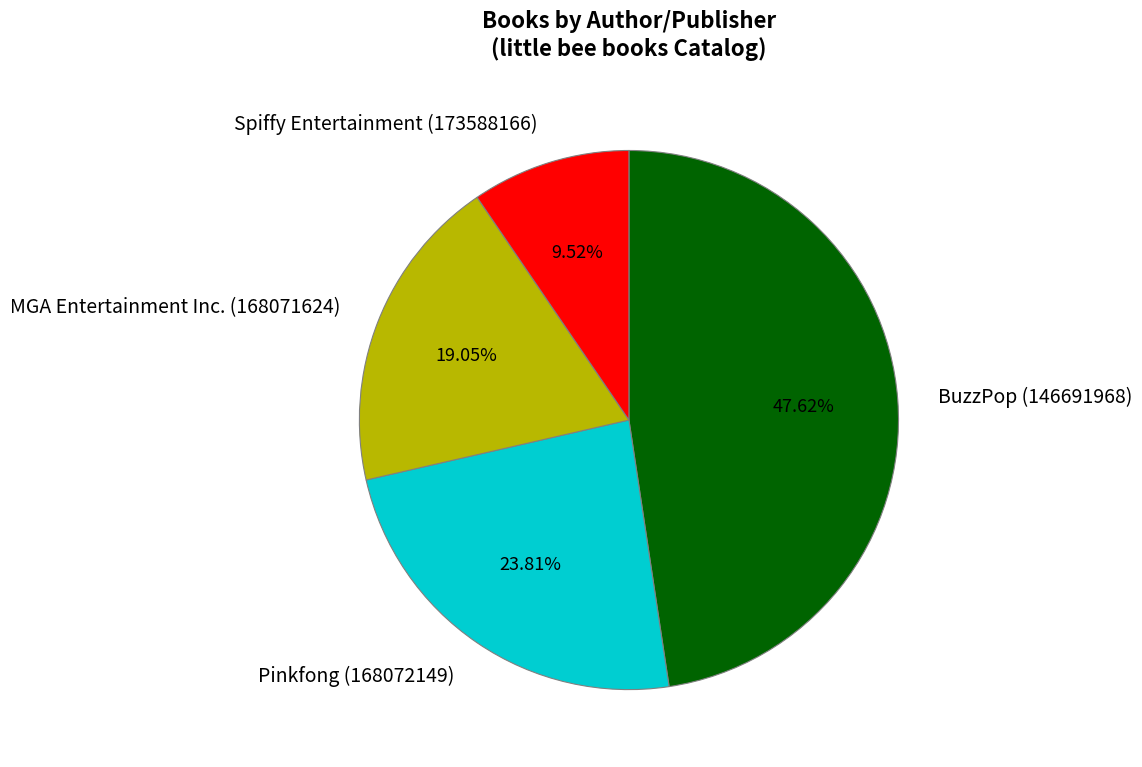

What portion of the pie excludes Spiffy Entertainment (173588166)?

90.5%